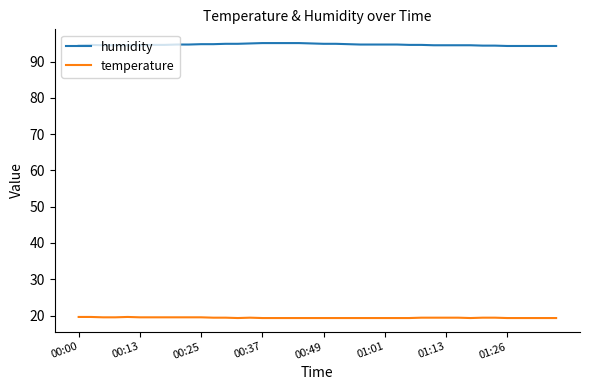

What is the lowest value of the humidity series?

94.3